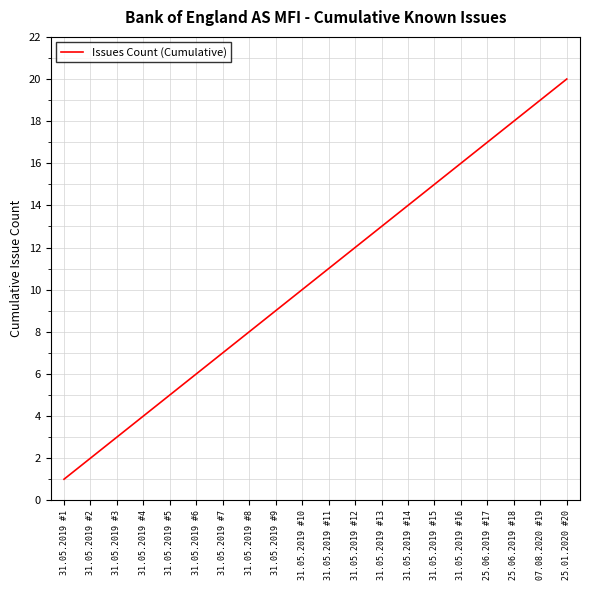

The chart shows a value of 5 at 31.05.2019 #11. True or false?

False